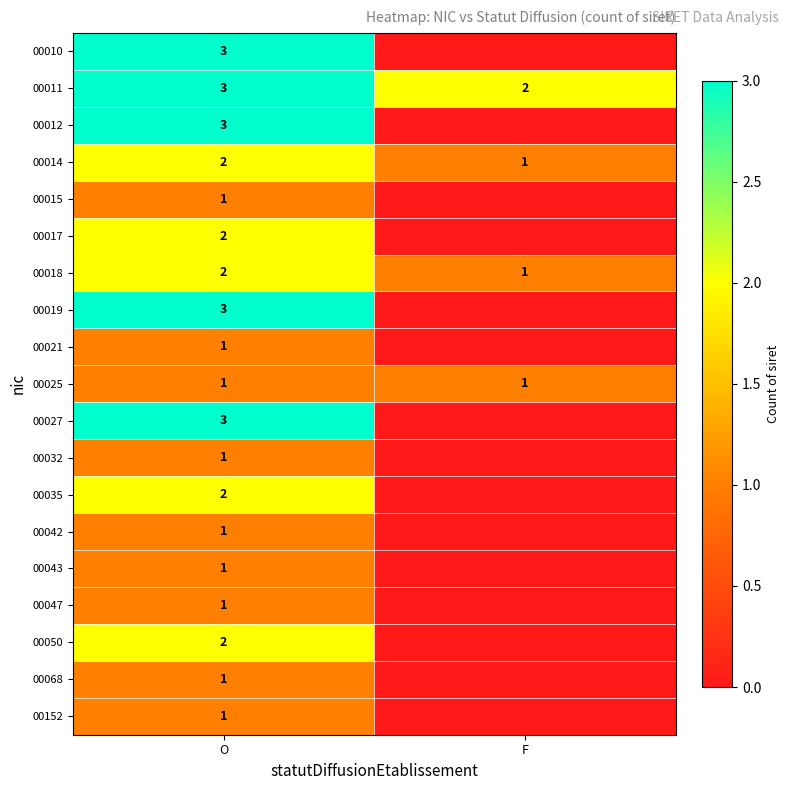

Is it true that 00042 equals 1 at O?

True